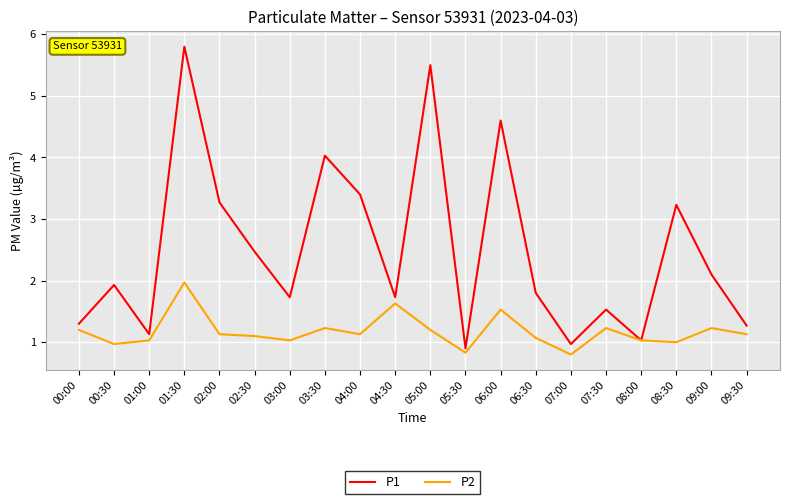

Rank the series by their average value, from lowest to highest.

P2, P1